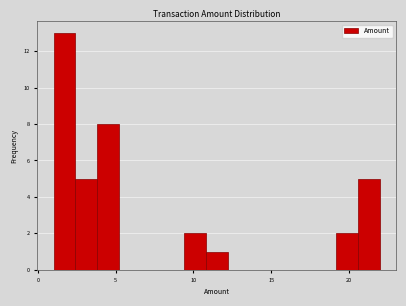

Around what value on the x-axis is the tallest bar? Give the approximate position of its centre, as read against the axis.

1.5